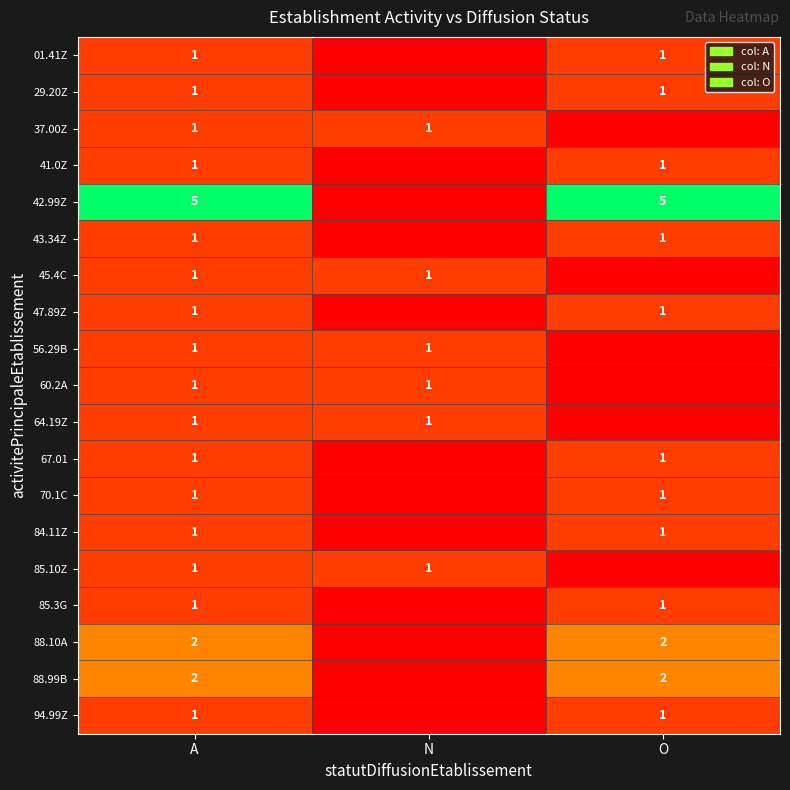

What is the total value across all series at A?

25